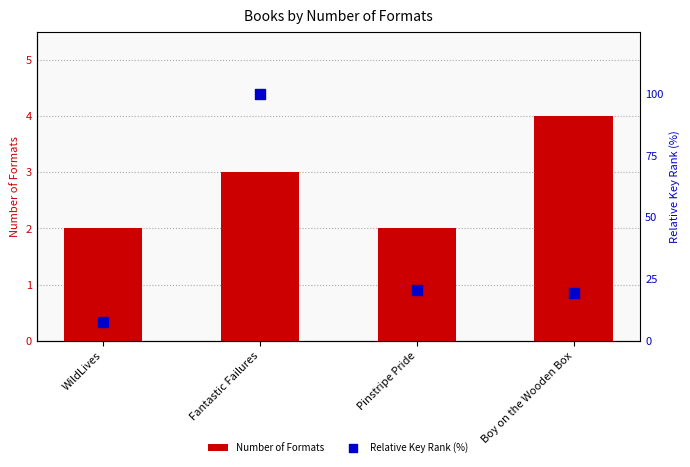

Which series reaches the maximum Y coordinate?

Relative Key Rank (%)